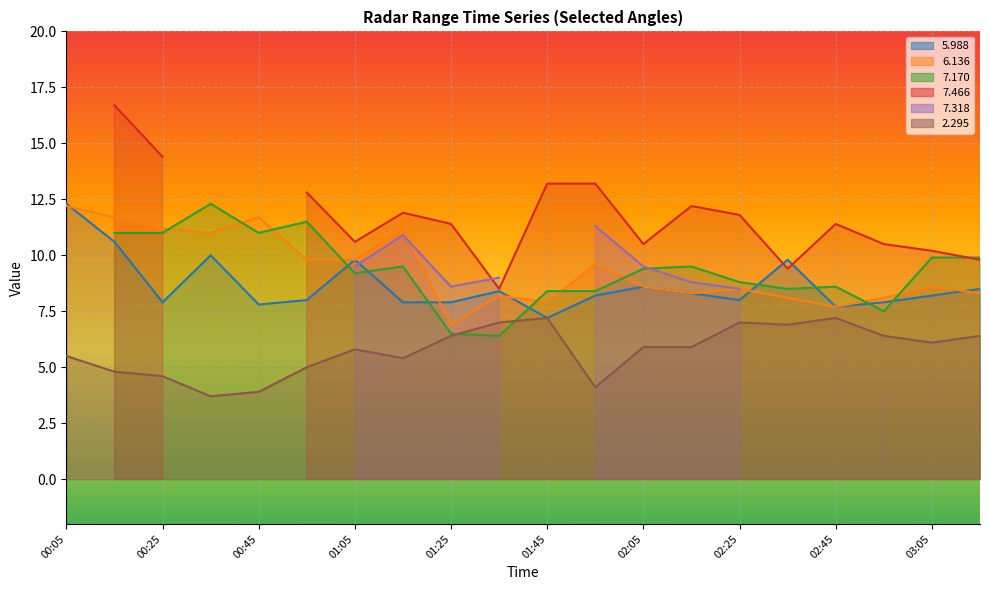

What position from the right is 01:55?

9